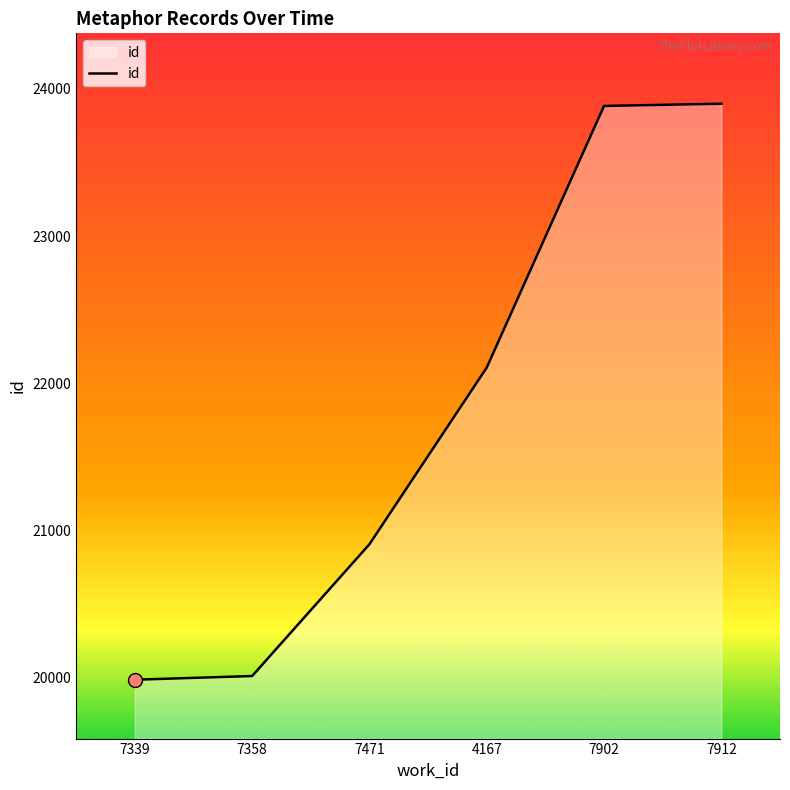

What is the ratio of the value at 7339 to the value at 7912?

0.8